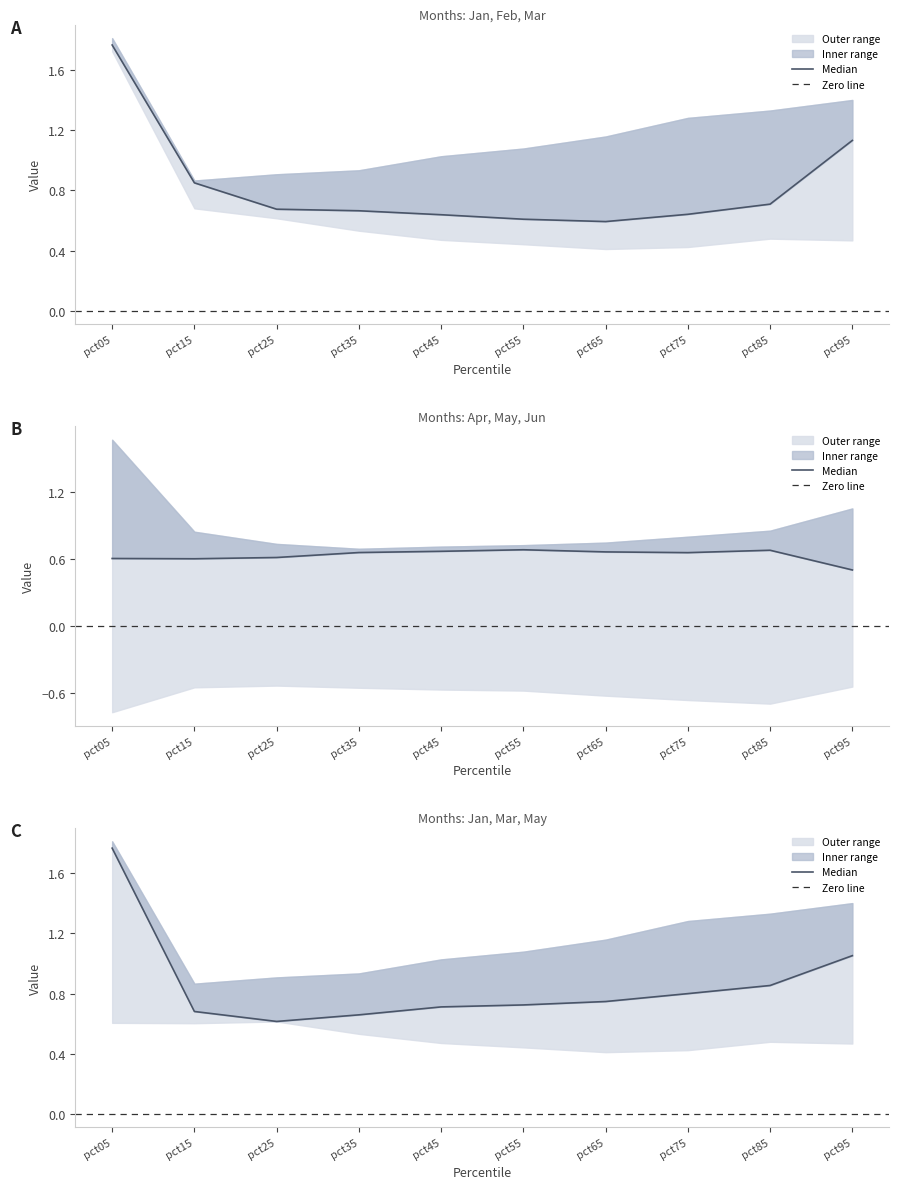

How many series are shown in this chart?

6